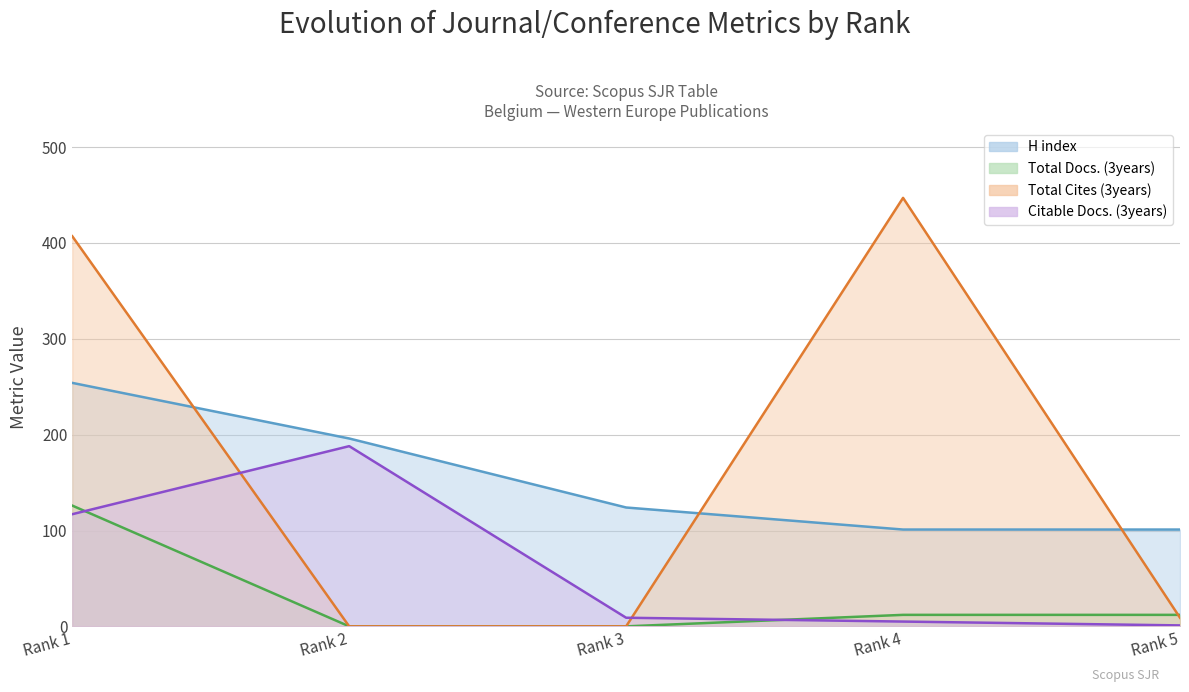

What is the spread (max minus min) of values at Rank 4?

442